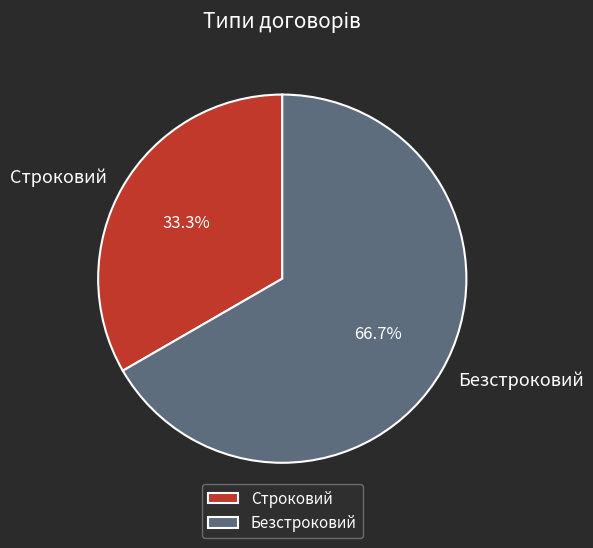

True or false: Безстроковий accounts for 52% of the total.

False